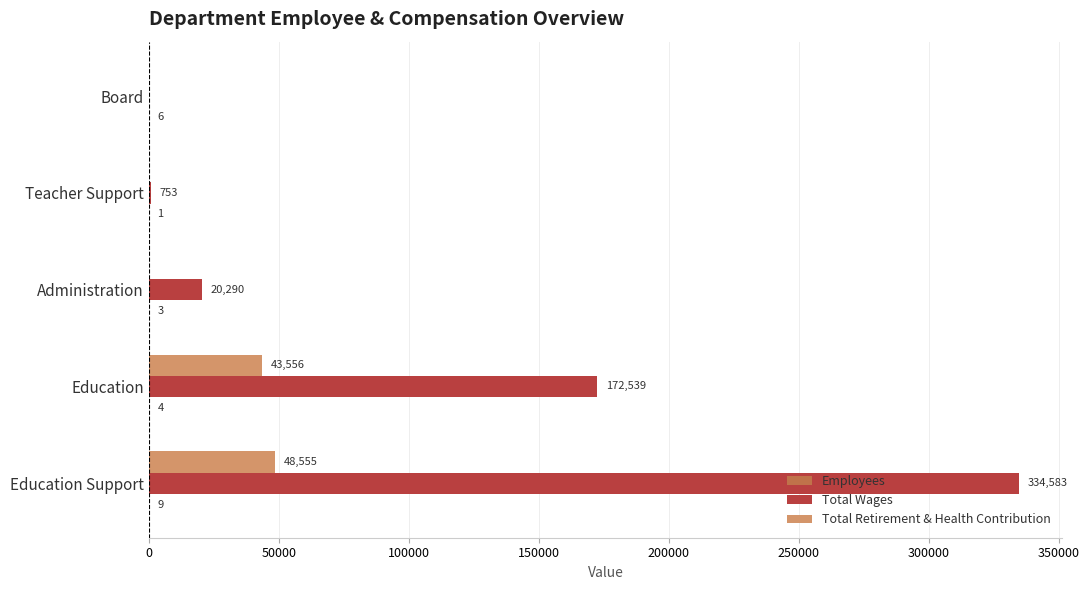

What is the sum of the Total Wages values at Administration and Board?

20290